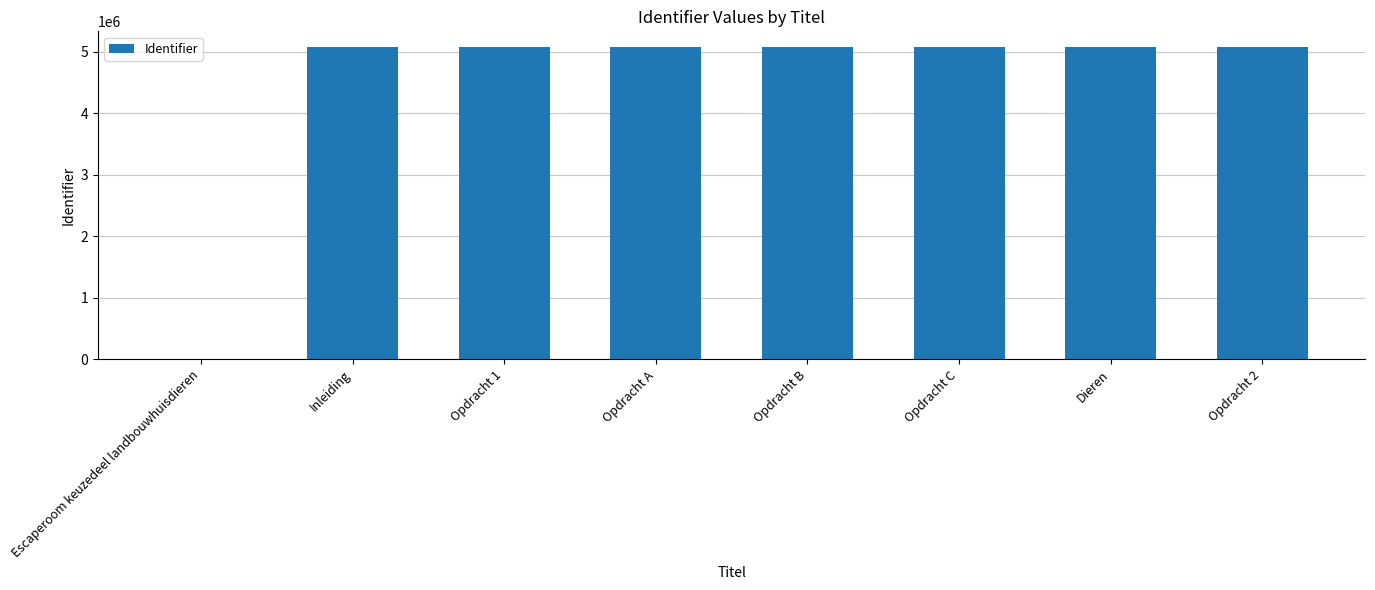

What is the sum of the values at Opdracht 2 and Escaperoom keuzedeel landbouwhuisdieren?

5076807